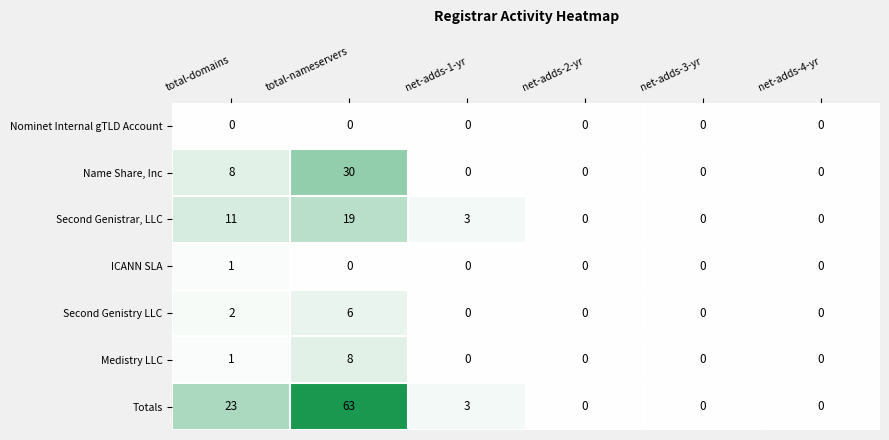

Rank the series by their maximum value, from highest to lowest.

Totals, Name Share, Inc, Second Genistrar, LLC, Medistry LLC, Second Genistry LLC, ICANN SLA, Nominet Internal gTLD Account